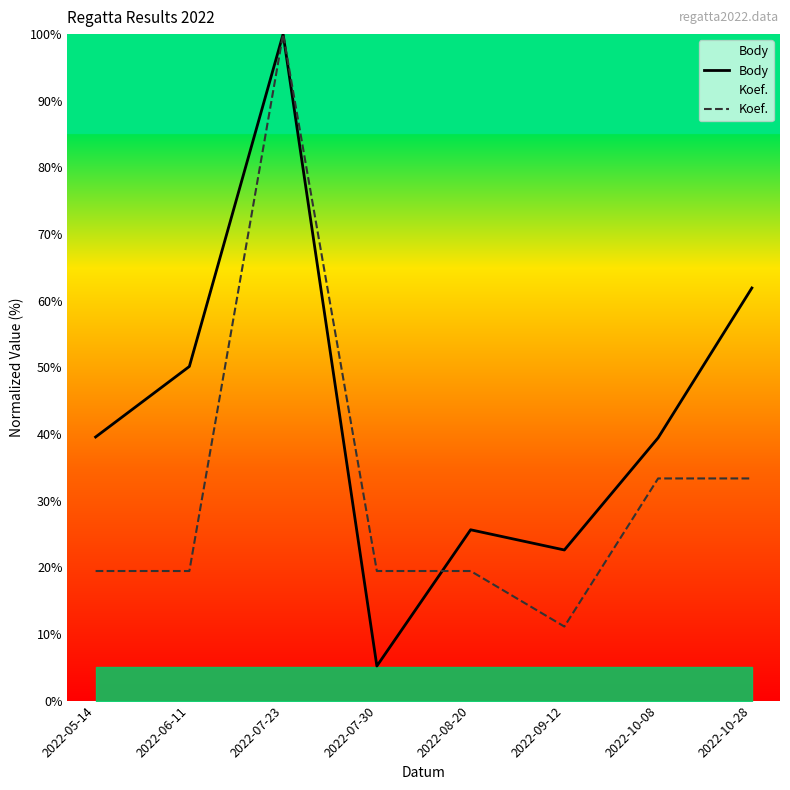

How many distinct data groups are displayed?

2